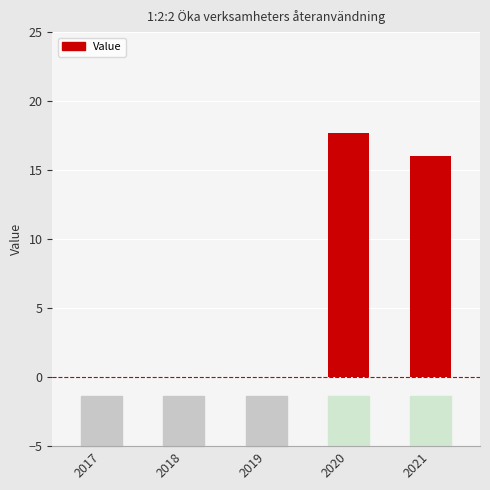

Are the bars grouped side by side (vs. stacked)?

No